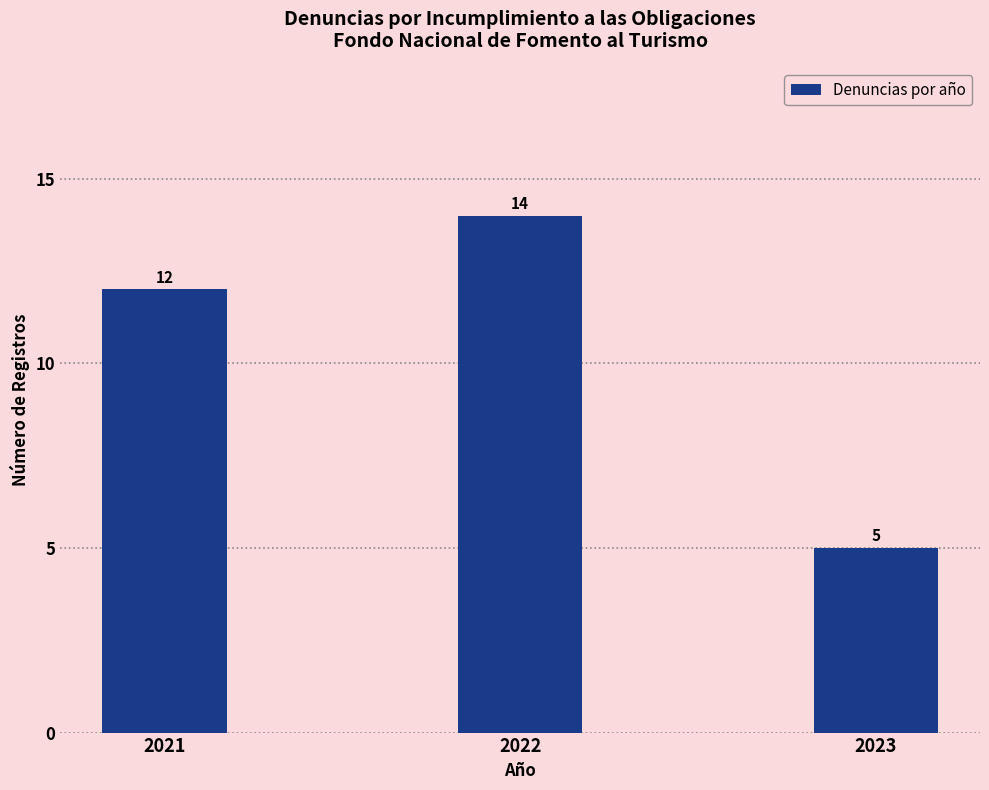

Reading left to right, what are all the values shown in this chart?

12	14	5